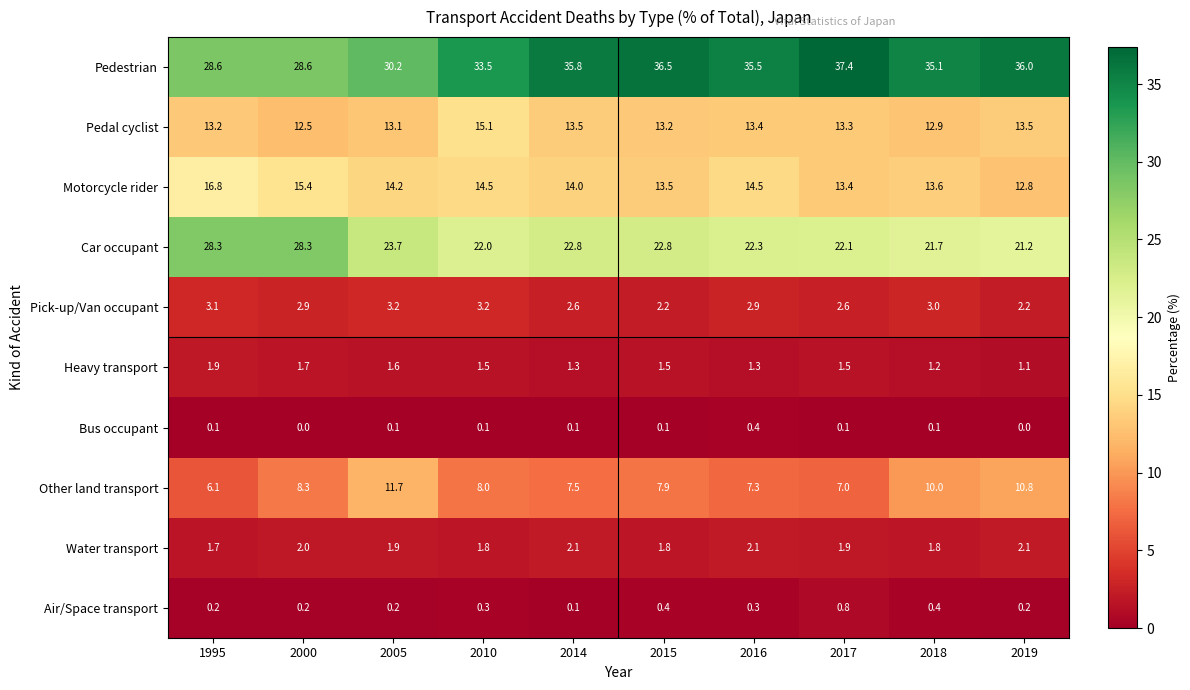

At how many categories does at least one series exceed 23?

10